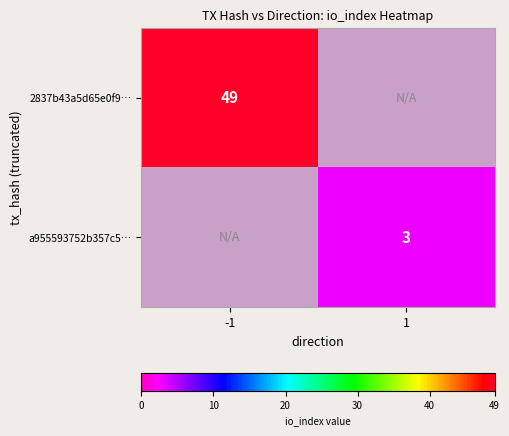

The 2837b43a5d65e0f9… series shows 20 at -1. True or false?

False